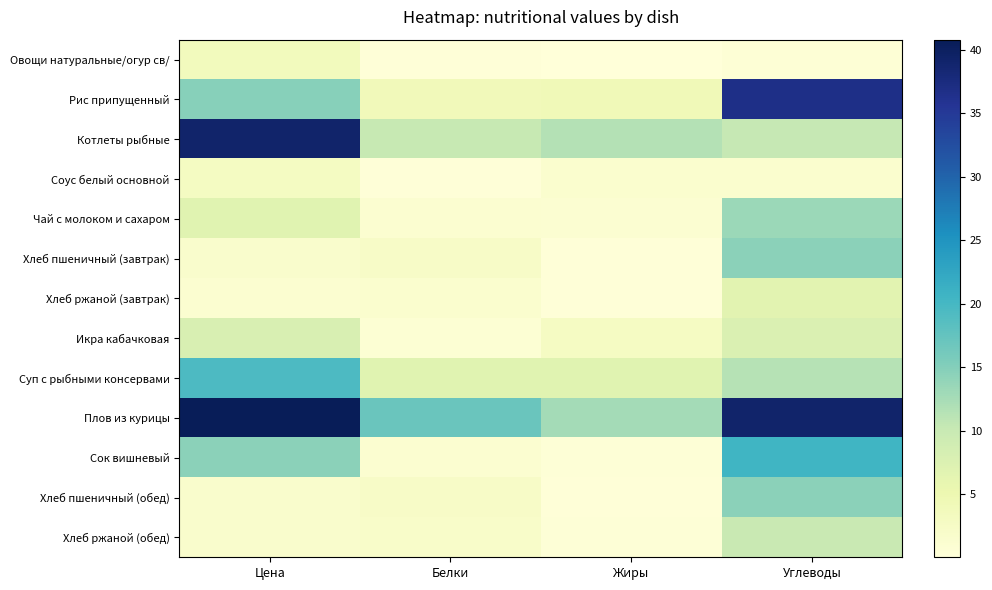

Reading left to right, list all the values displayed in this chart.

Овощи натуральные/огур св/: Цена=3.6	Белки=0.2	Жиры=0.0	Углеводы=0.6
Рис припущенный: Цена=14.8	Белки=3.9	Жиры=4.3	Углеводы=36.7
Котлеты рыбные: Цена=39.1	Белки=10.1	Жиры=11.6	Углеводы=10.3
Соус белый основной: Цена=3.0	Белки=0.2	Жиры=1.4	Углеводы=1.5
Чай с молоком и сахаром: Цена=6.8	Белки=1.3	Жиры=1.1	Углеводы=13.3
Хлеб пшеничный (завтрак): Цена=1.7	Белки=2.4	Жиры=0.3	Углеводы=14.5
Хлеб ржаной (завтрак): Цена=1.1	Белки=1.3	Жиры=0.2	Углеводы=6.7
Икра кабачковая: Цена=7.9	Белки=0.7	Жиры=2.8	Углеводы=7.6
Суп с рыбными консервами: Цена=19.4	Белки=6.9	Жиры=6.7	Углеводы=11.5
Плов из курицы: Цена=40.8	Белки=16.9	Жиры=12.7	Углеводы=39.1
Сок вишневый: Цена=14.4	Белки=1.3	Жиры=0.4	Углеводы=20.5
Хлеб пшеничный (обед): Цена=1.7	Белки=2.4	Жиры=0.3	Углеводы=14.5
Хлеб ржаной (обед): Цена=1.7	Белки=2.0	Жиры=0.4	Углеводы=10.0